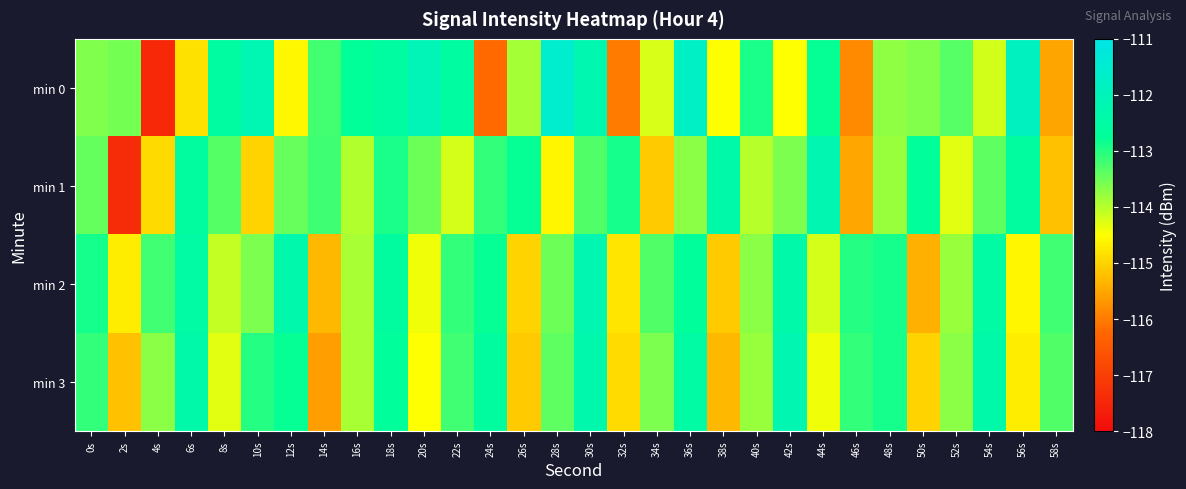

Reading left to right, what are all the values shown in this chart?

min 0: 0s=-113.6	2s=-113.5	4s=-117.4	6s=-114.8	8s=-112.5	10s=-112.1	12s=-114.6	14s=-113.2	16s=-112.8	18s=-112.5	20s=-112.1	22s=-112.5	24s=-116.2	26s=-113.9	28s=-111.5	30s=-112.2	32s=-116.0	34s=-114.2	36s=-111.7	38s=-114.5	40s=-112.9	42s=-114.5	44s=-112.8	46s=-115.8	48s=-113.7	50s=-113.6	52s=-113.3	54s=-114.2	56s=-111.8	58s=-115.5
min 1: 0s=-113.4	2s=-117.4	4s=-114.9	6s=-112.6	8s=-113.3	10s=-115.0	12s=-113.5	14s=-113.2	16s=-114.0	18s=-112.9	20s=-113.5	22s=-114.2	24s=-113.1	26s=-112.8	28s=-114.6	30s=-113.3	32s=-112.9	34s=-115.1	36s=-113.7	38s=-112.4	40s=-114.0	42s=-113.6	44s=-112.2	46s=-115.5	48s=-113.8	50s=-112.7	52s=-114.3	54s=-113.4	56s=-112.6	58s=-115.2
min 2: 0s=-112.9	2s=-114.7	4s=-113.2	6s=-112.5	8s=-114.1	10s=-113.6	12s=-112.3	14s=-115.3	16s=-113.9	18s=-112.6	20s=-114.4	22s=-113.1	24s=-112.8	26s=-115.0	28s=-113.5	30s=-112.2	32s=-114.8	34s=-113.3	36s=-112.7	38s=-115.1	40s=-113.7	42s=-112.4	44s=-114.2	46s=-113.0	48s=-112.9	50s=-115.4	52s=-113.8	54s=-112.5	56s=-114.6	58s=-113.2
min 3: 0s=-113.1	2s=-115.2	4s=-113.7	6s=-112.4	8s=-114.3	10s=-113.0	12s=-112.8	14s=-115.6	16s=-113.9	18s=-112.7	20s=-114.5	22s=-113.2	24s=-112.6	26s=-115.1	28s=-113.4	30s=-112.3	32s=-114.9	34s=-113.6	36s=-112.5	38s=-115.3	40s=-113.8	42s=-112.2	44s=-114.4	46s=-113.1	48s=-112.9	50s=-115.0	52s=-113.7	54s=-112.4	56s=-114.7	58s=-113.3